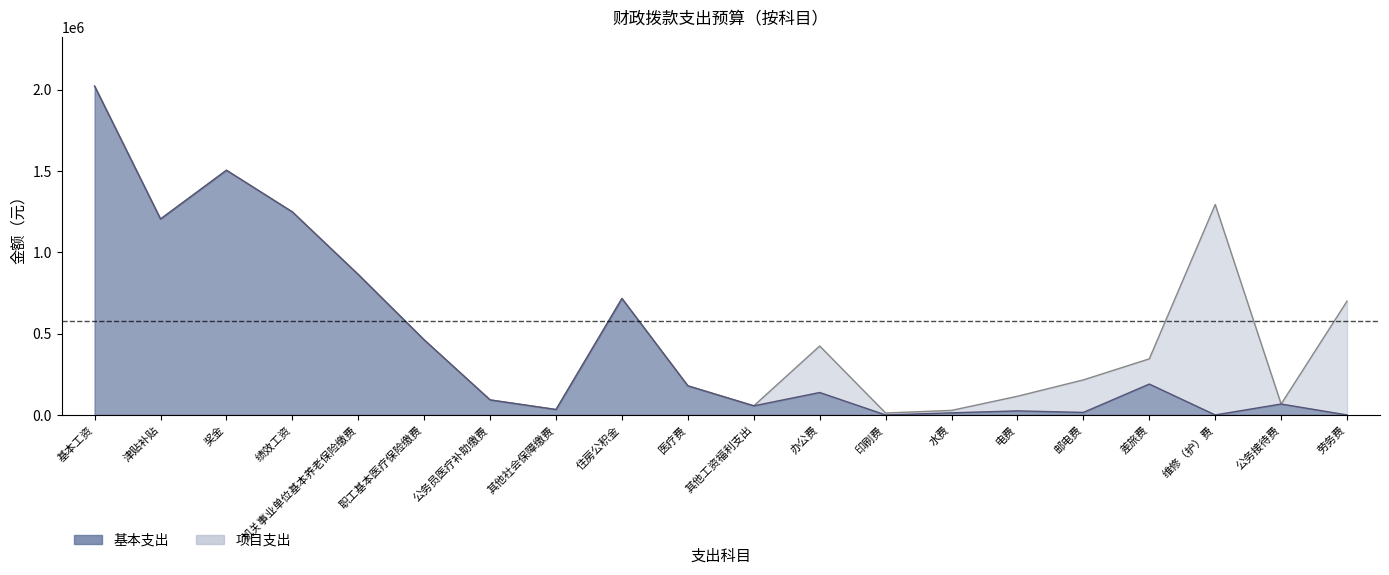

At which label is the value closest to 1011066?

机关事业单位基本养老保险缴费